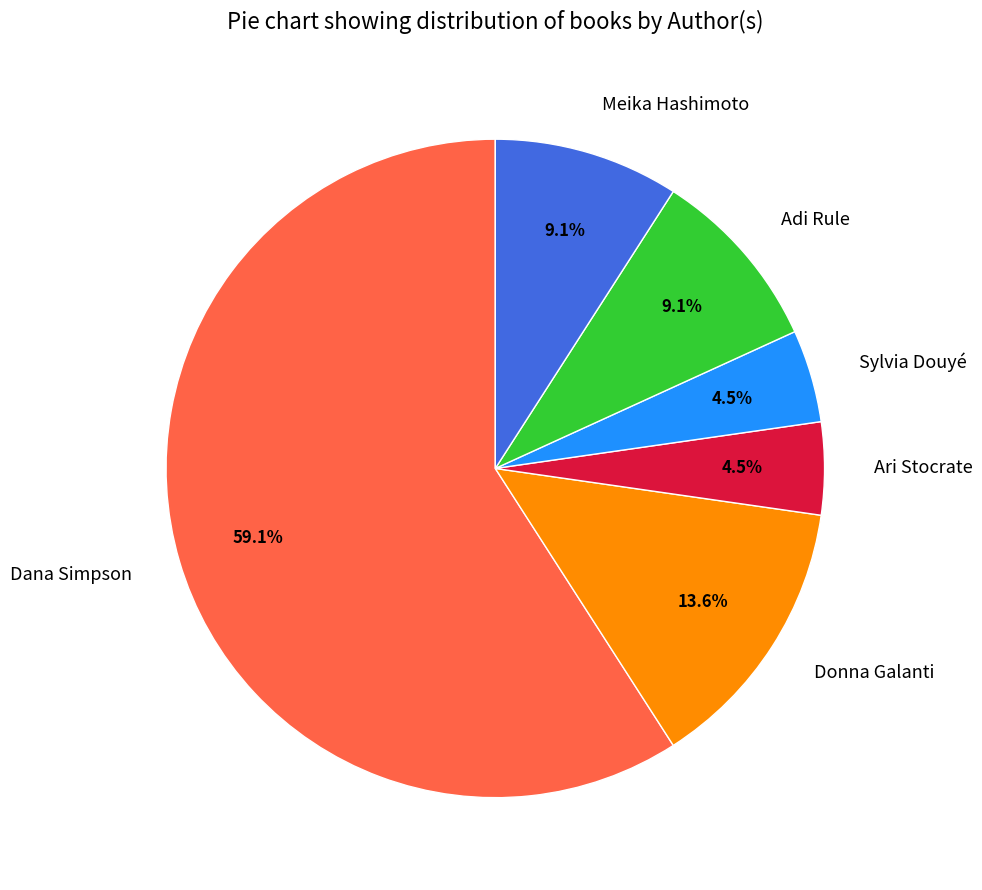

What is the ratio of the value at Adi Rule to the value at Donna Galanti?

0.7